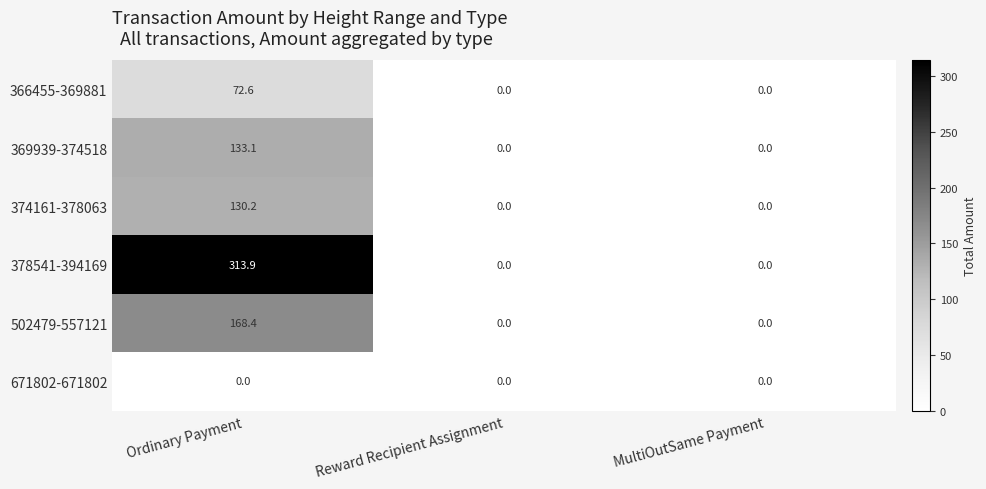

Which series changed the most between Ordinary Payment and MultiOutSame Payment?

378541-394169